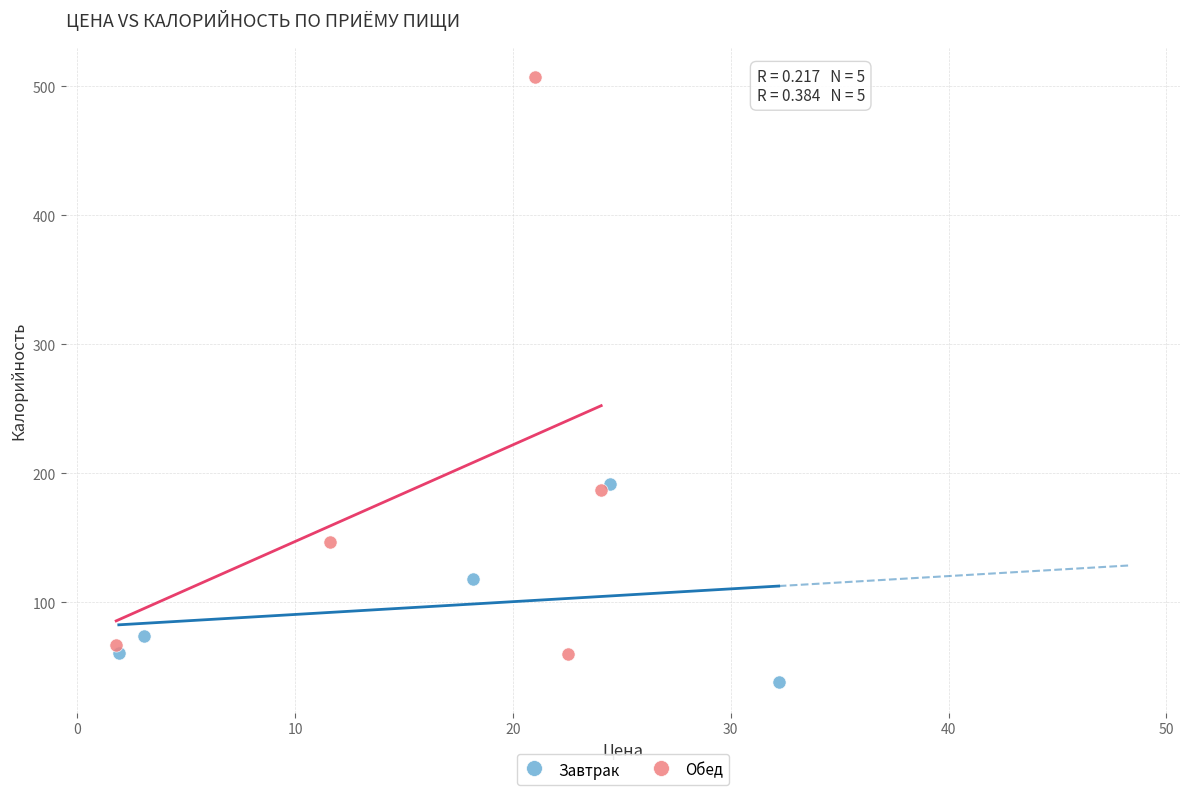

Which series contains the lowest Y value?

Завтрак